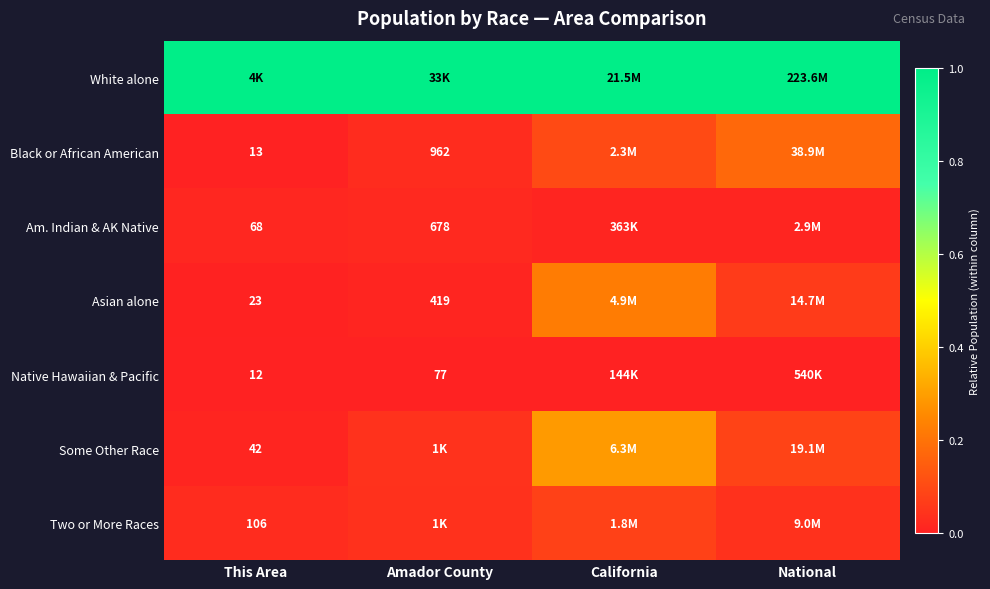

What is the total value across all series at California?

1.7